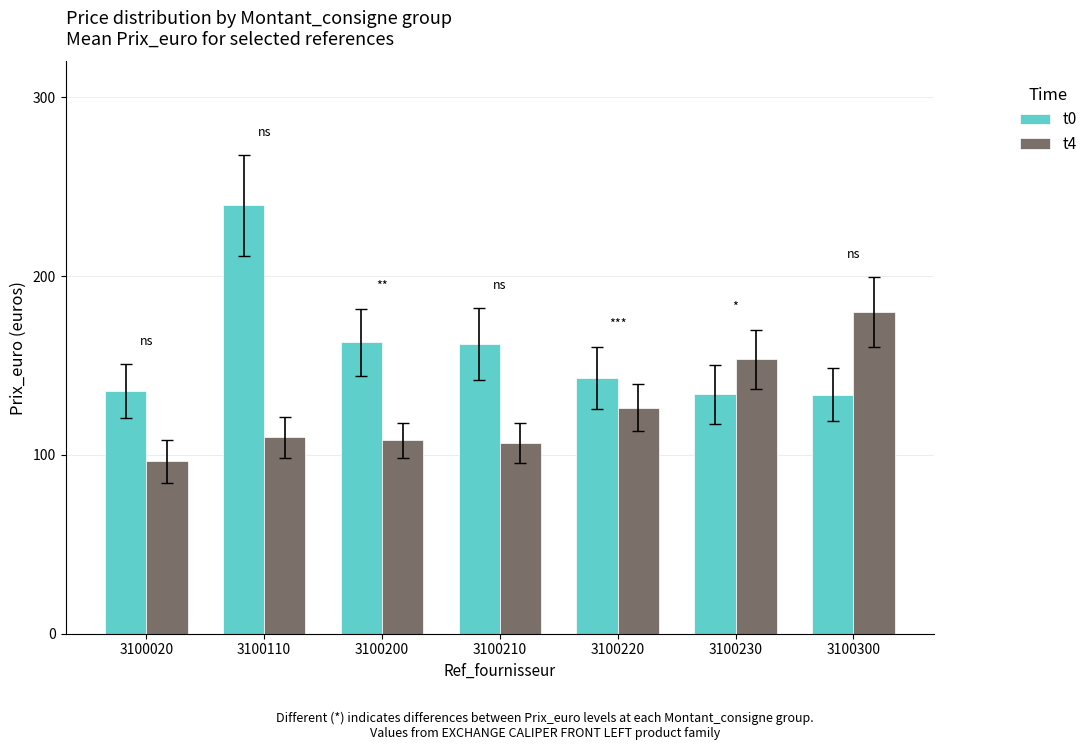

What is the minimum value for t4?

96.5